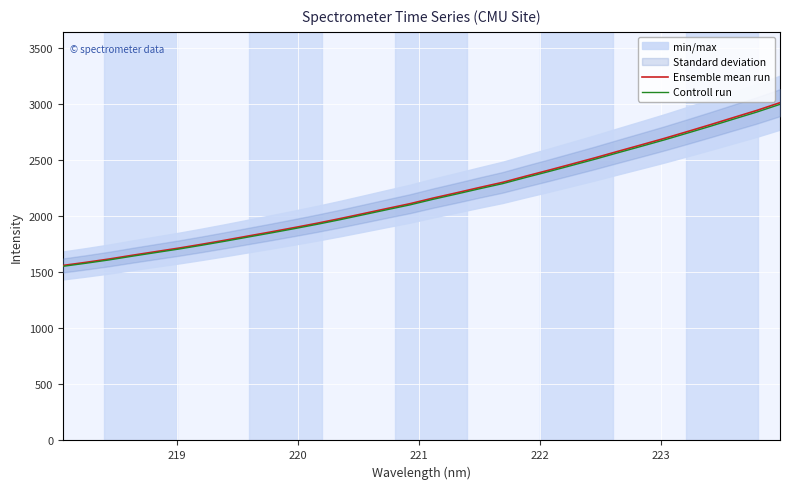

What is the maximum value for Controll run?

2997.7